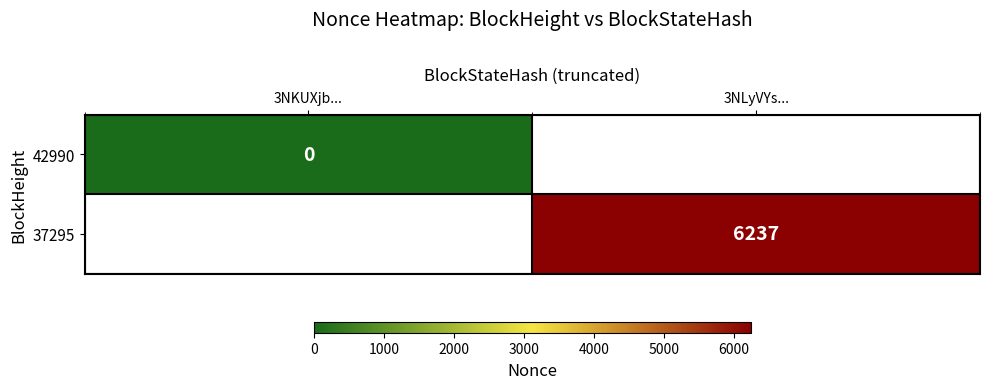

Is the value of 37295 at 3NLyVYs... greater than the value of 42990 at 3NKUXjb...?

Yes